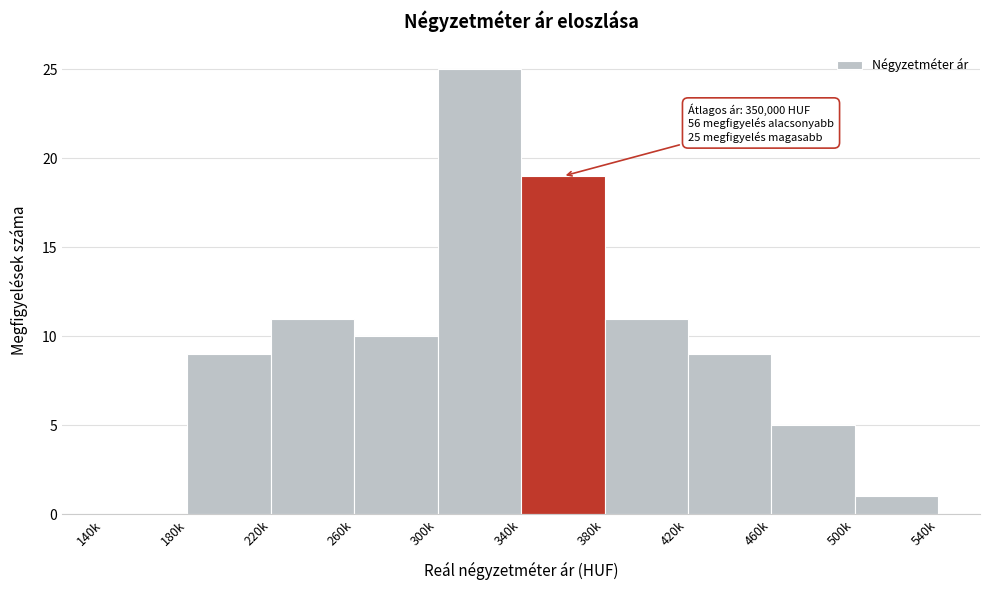

Reading left to right, extract all data points from this chart.

140k=0	180k=9	220k=11	260k=10	300k=25	340k=19	380k=11	420k=9	460k=5	500k=1